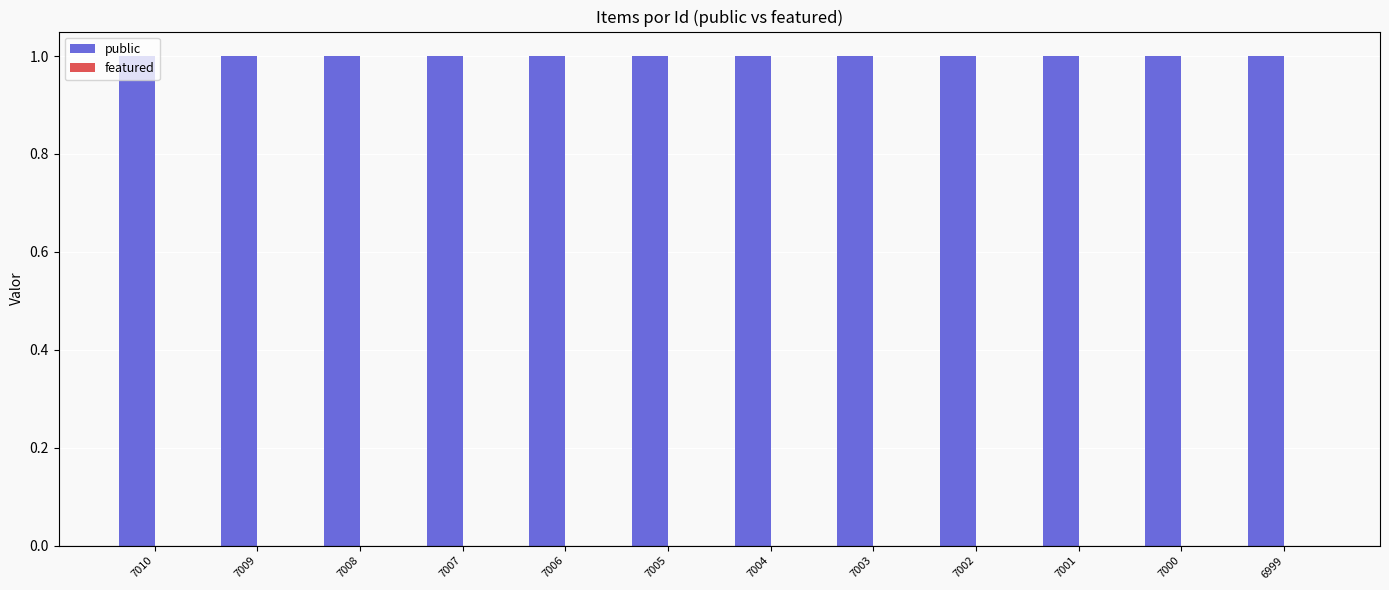

Which label corresponds to the largest value in the chart?

7010